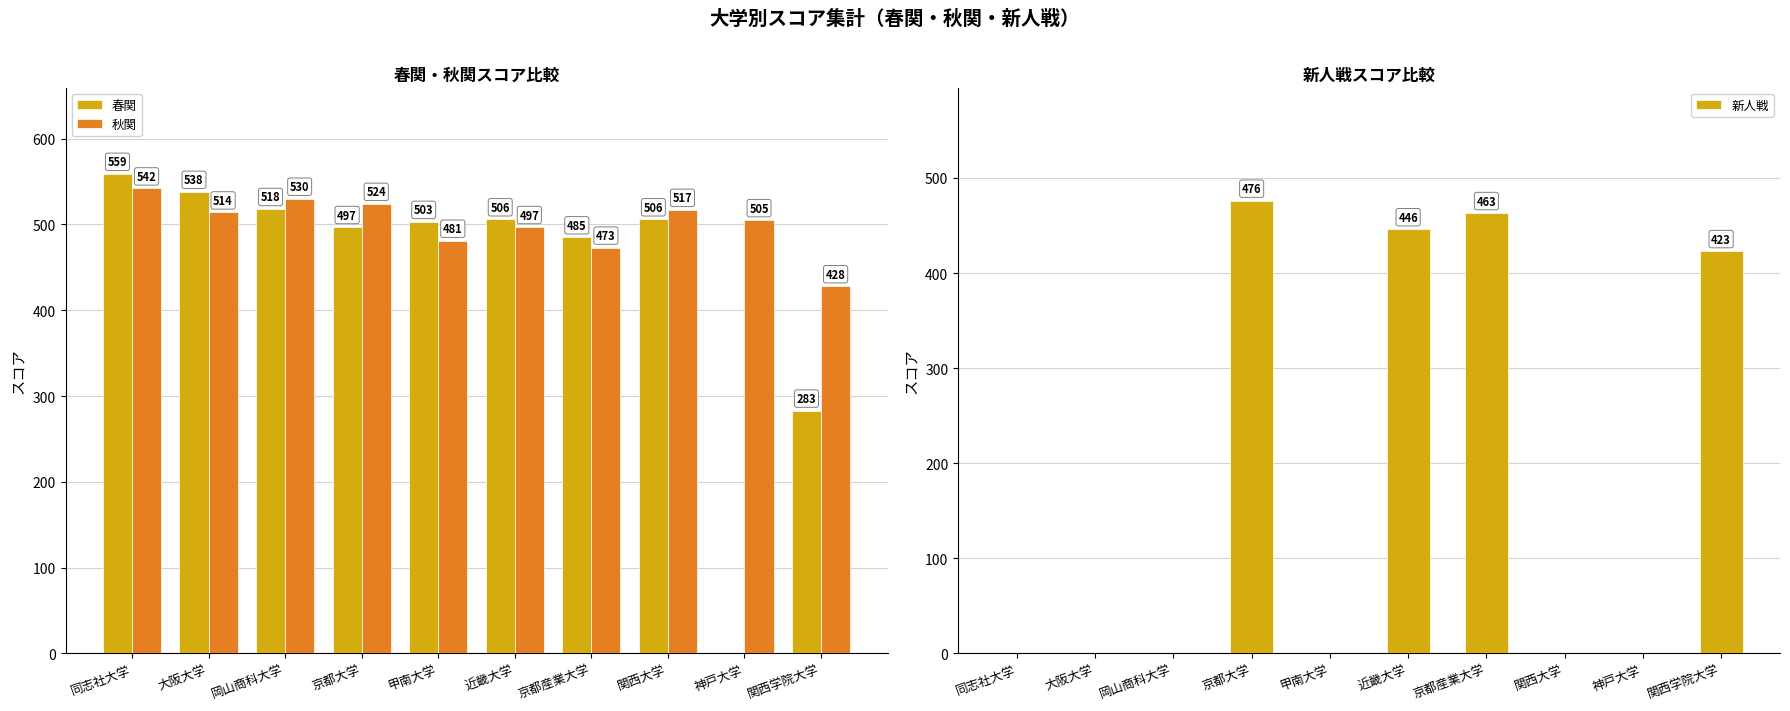

What position from the left is 京都大学?

4